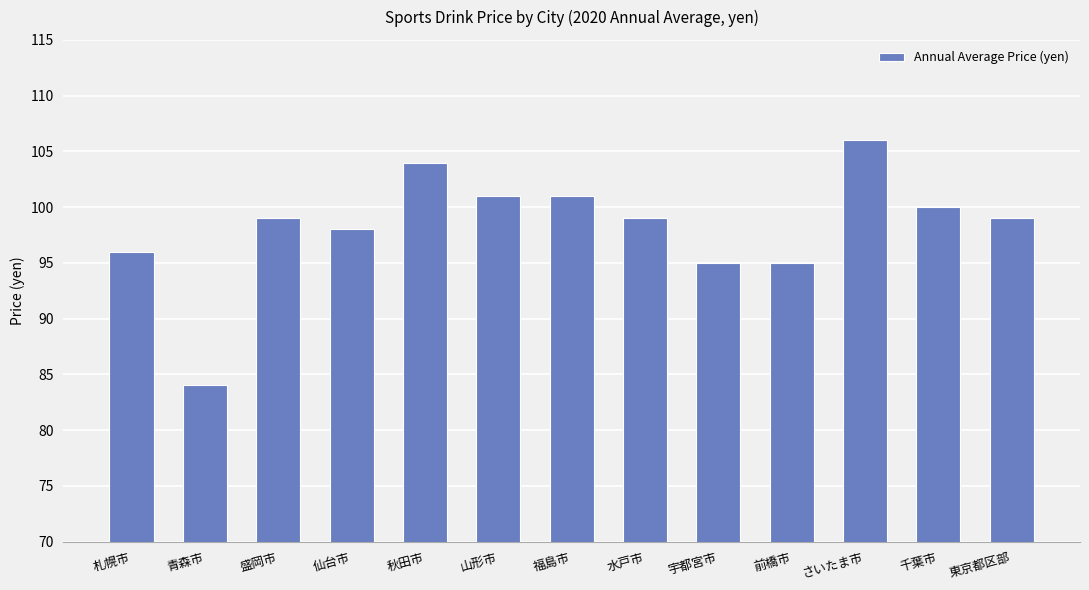

What is the ratio of the value at 千葉市 to the value at 秋田市?

1.0